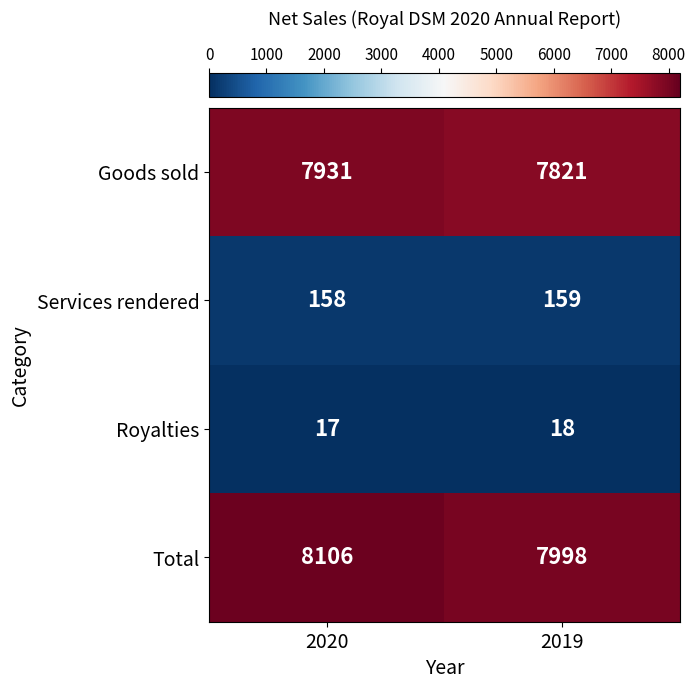

The value of Royalties at 2019 is 18. True or false?

True